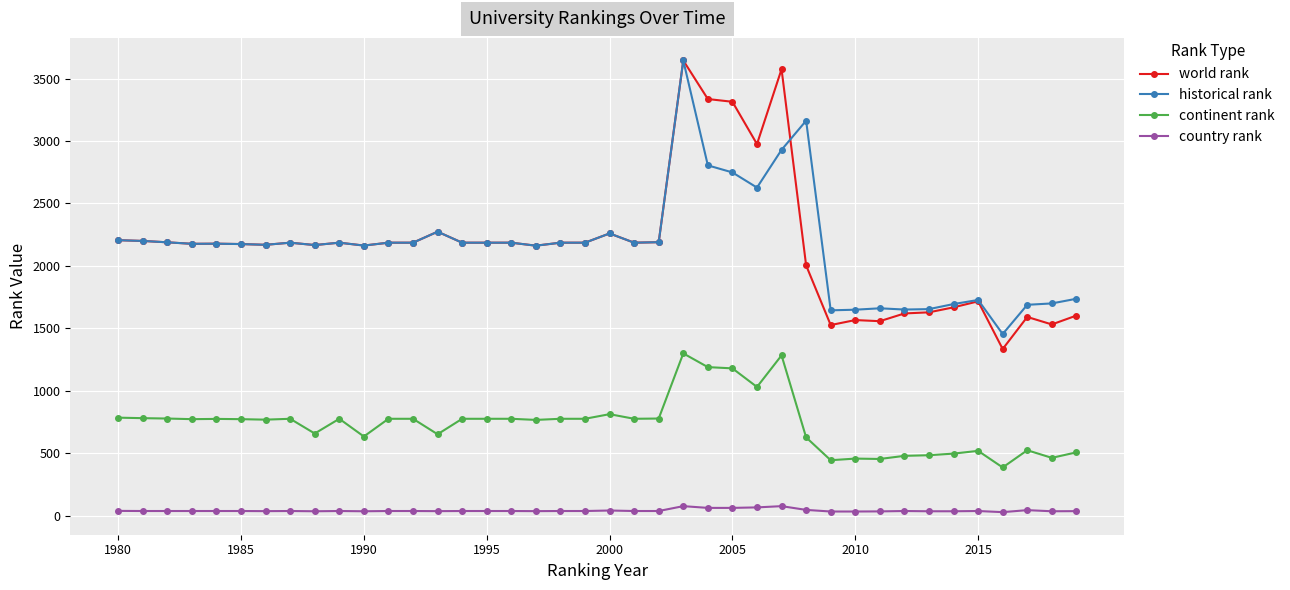

True or false: continent rank and country rank cross at least once.

False